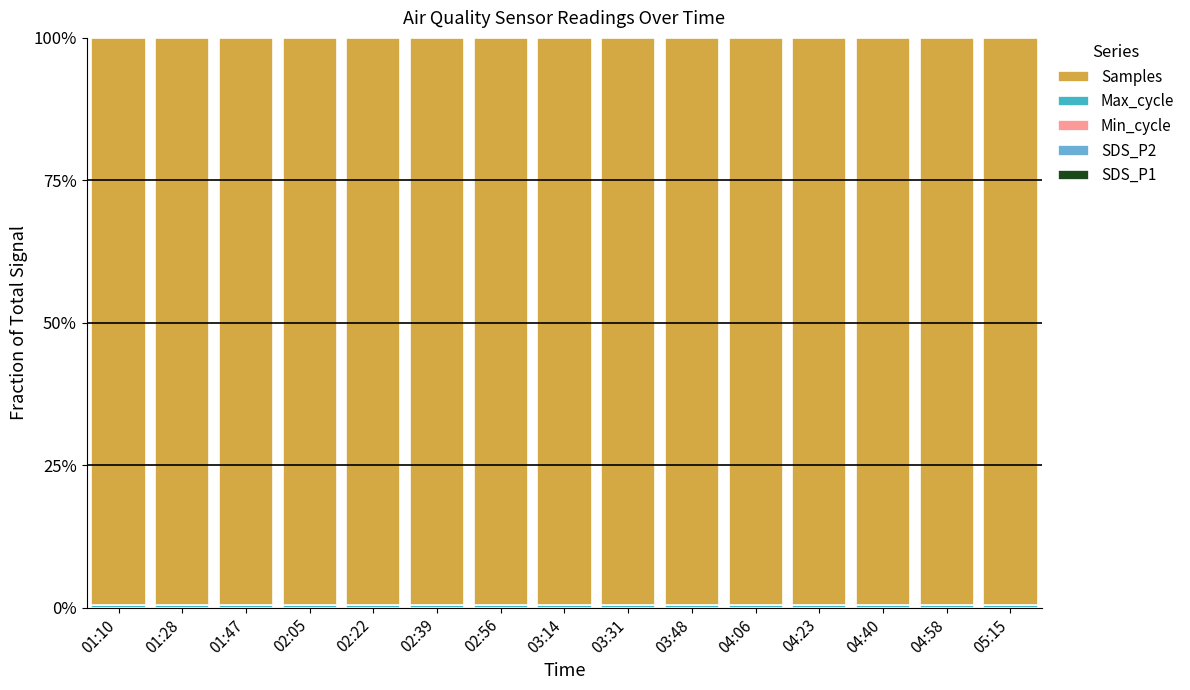

Where is SDS_P1 nearest to the value 0?

01:47